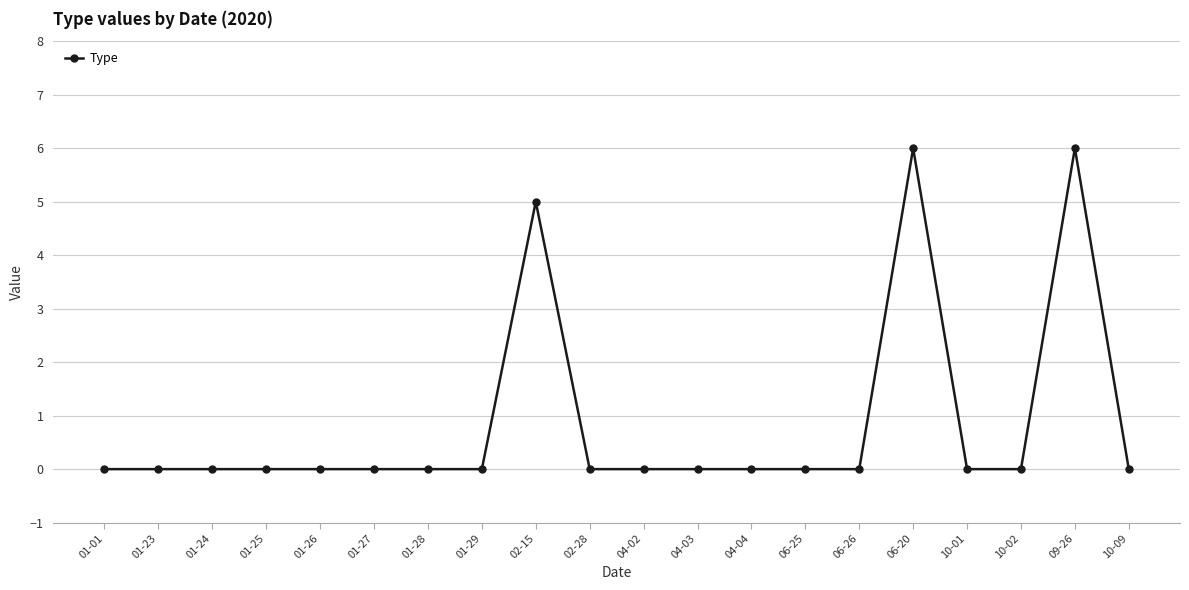

Reading left to right, what are all the values shown in this chart?

0	0	0	0	0	0	0	0	5	0	0	0	0	0	0	6	0	0	6	0